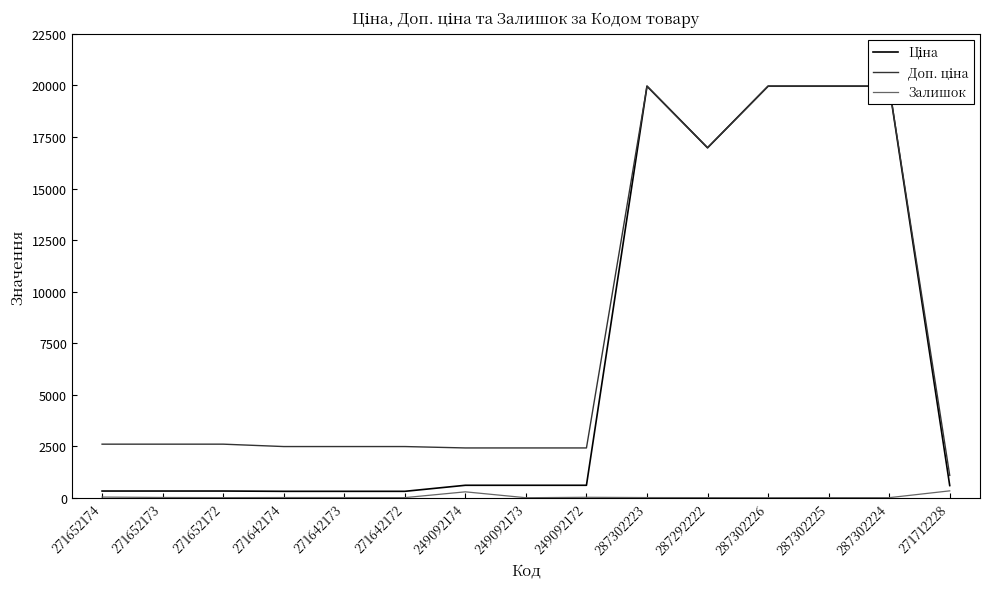

Is it true that Доп. ціна equals 19964.2 at 287302226?

True